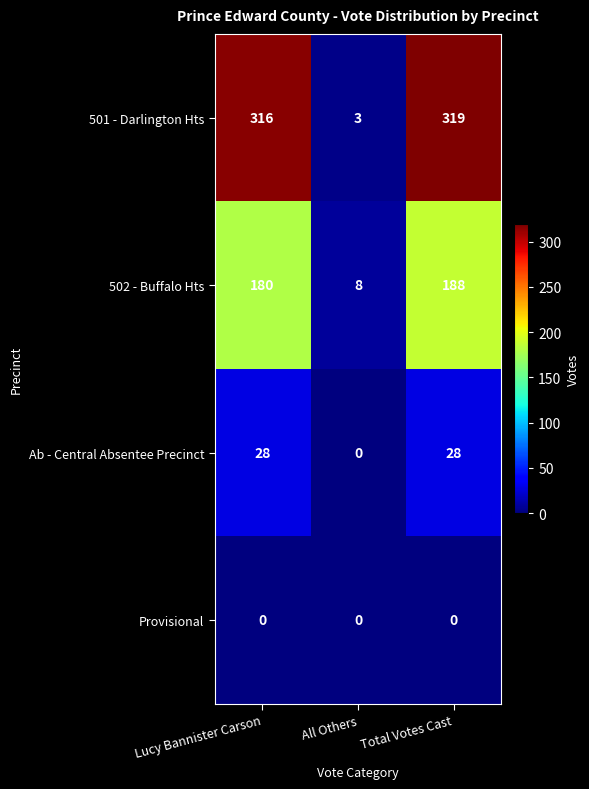

Count the number of data series in this chart.

4